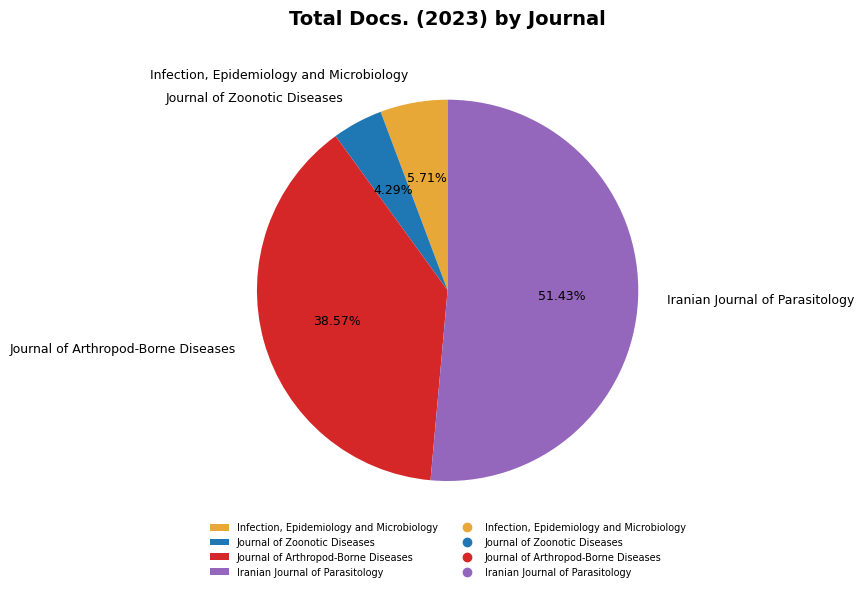

To the nearest percent, what portion does Infection, Epidemiology and Microbiology represent?

6%